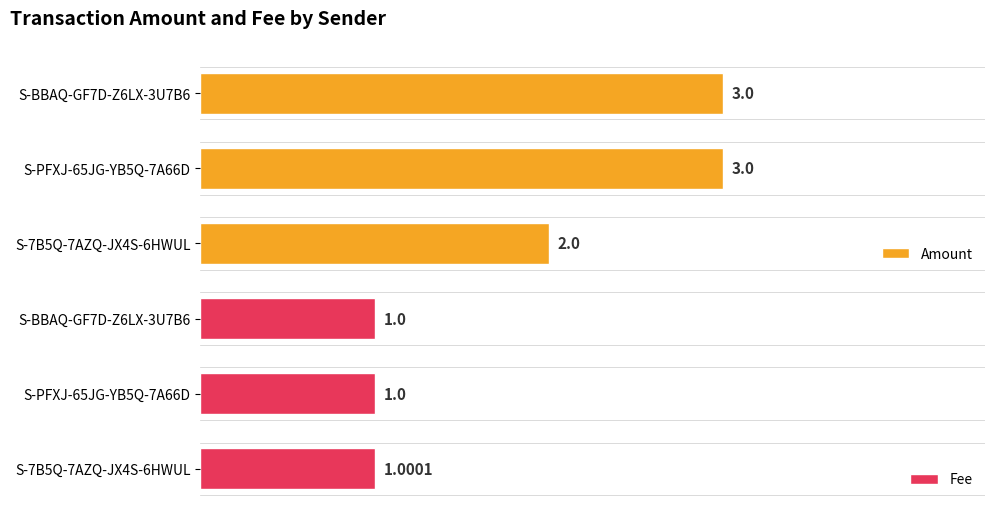

How many bars are there in total?

6